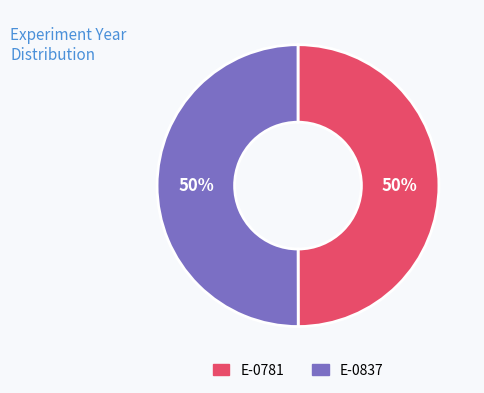

Count the number of slices in the pie.

2